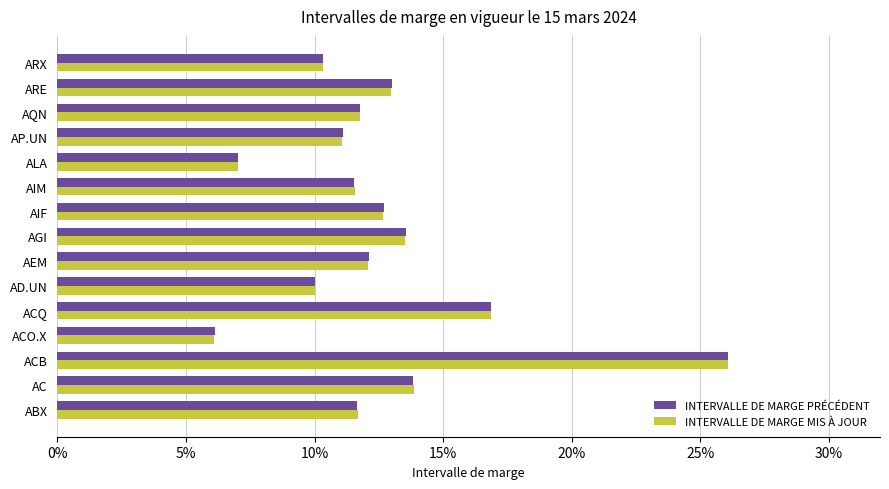

Which series has the largest range (max minus min)?

INTERVALLE DE MARGE MIS À JOUR